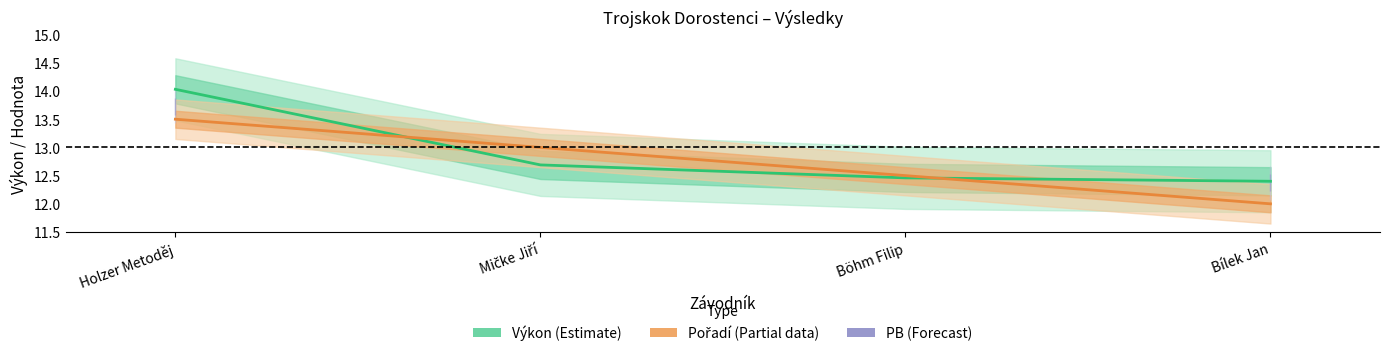

List the labels in order of PB (Forecast) value, largest first.

Holzer Metoděj, Mičke Jiří, Böhm Filip, Bílek Jan